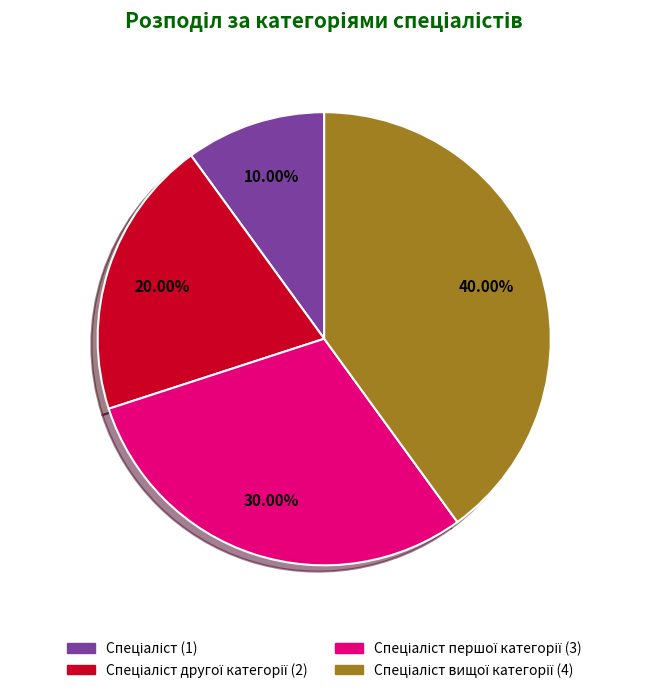

Does any single category account for the majority?

No